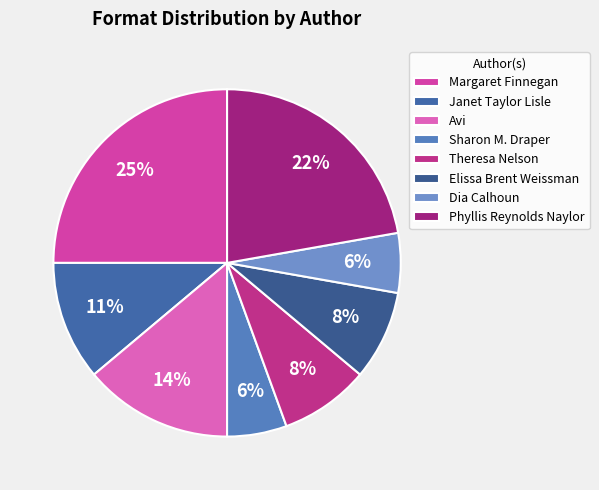

Which has a higher value, Margaret Finnegan or Phyllis Reynolds Naylor?

Margaret Finnegan